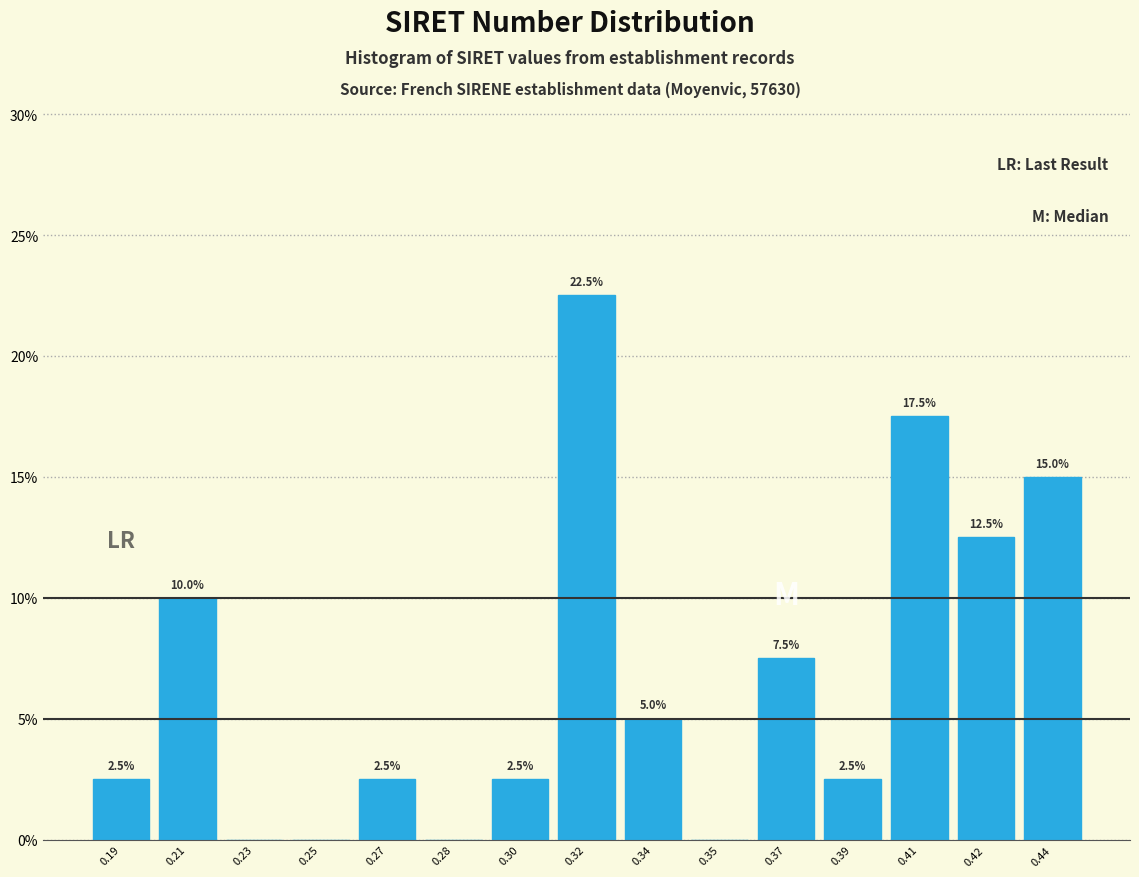

Reading left to right, transcribe all the data shown in this chart.

0.19=2.5	0.21=10.0	0.23=0.0	0.25=0.0	0.27=2.5	0.28=0.0	0.30=2.5	0.32=22.5	0.34=5.0	0.35=0.0	0.37=7.5	0.39=2.5	0.41=17.5	0.42=12.5	0.44=15.0